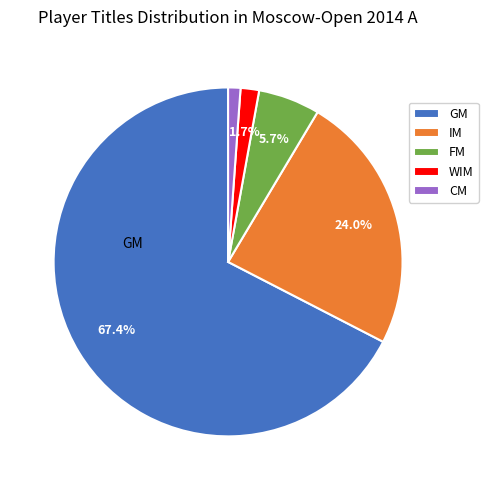

To the nearest percent, what portion does GM represent?

67%